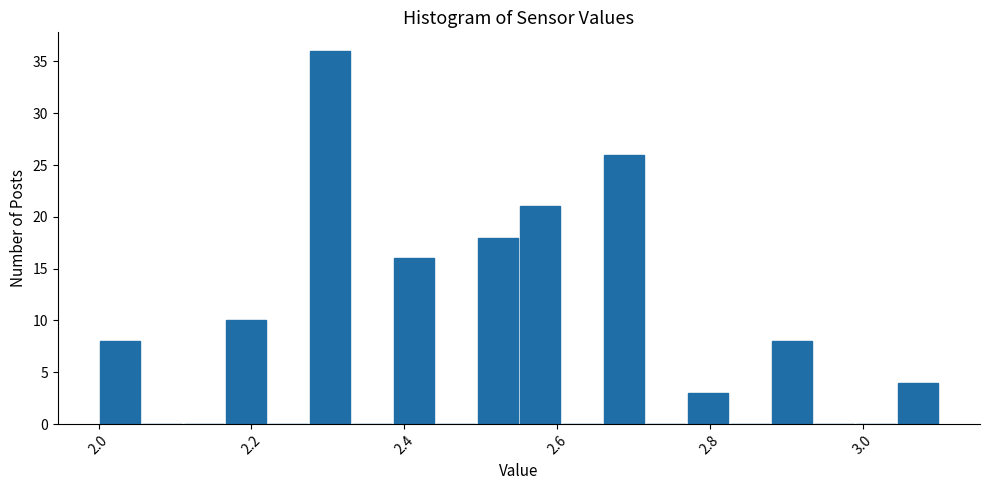

Read against the x-axis, roughly where is the centre of the tallest bar?

2.30